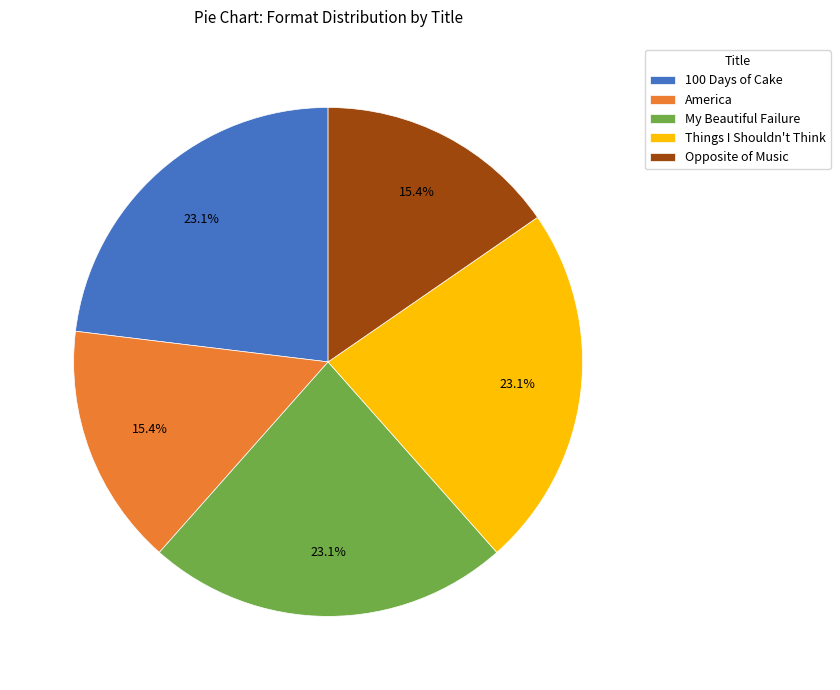

Is there a majority slice in this chart?

No